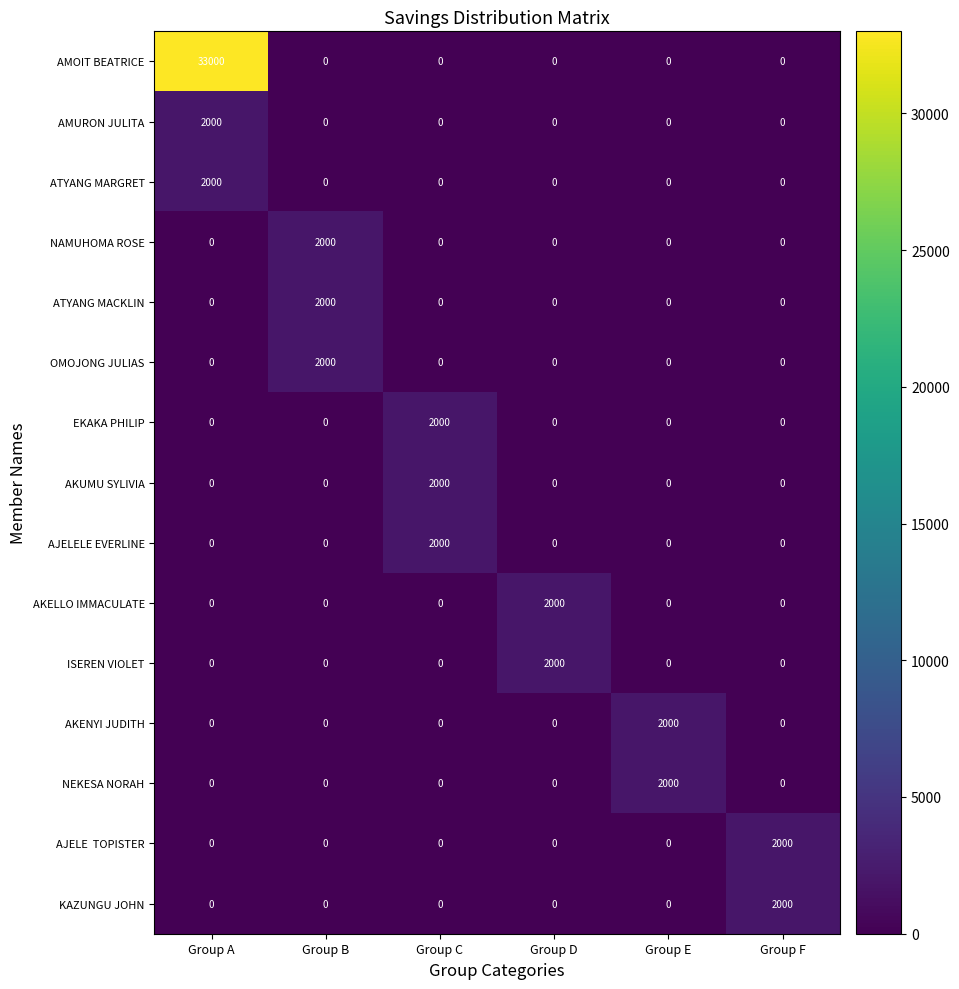

What is the highest value of the KAZUNGU JOHN series?

2000